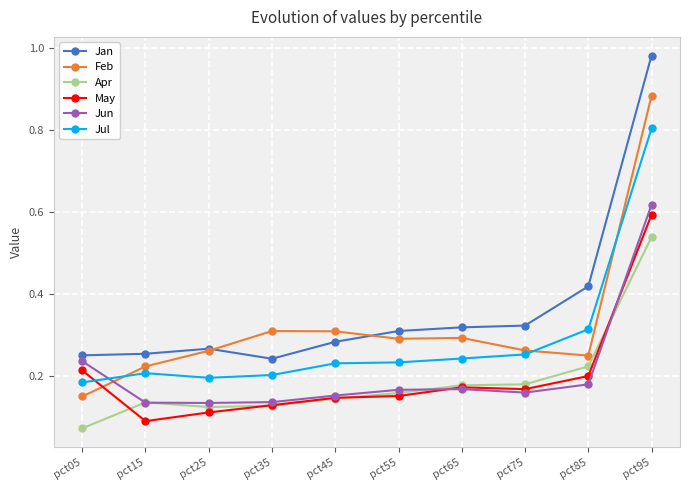

At which label does May reach its peak?

pct95